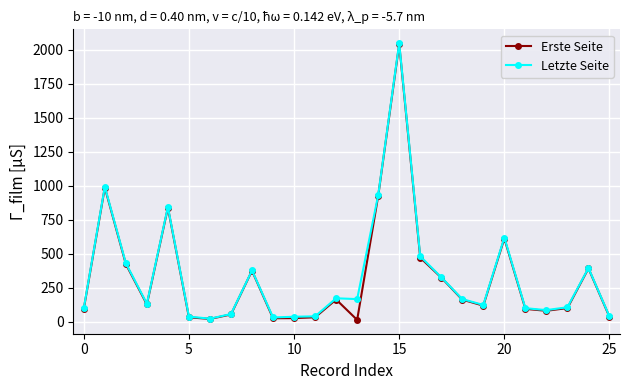

True or false: Erste Seite has more than 0 points higher than both neighbors.

True